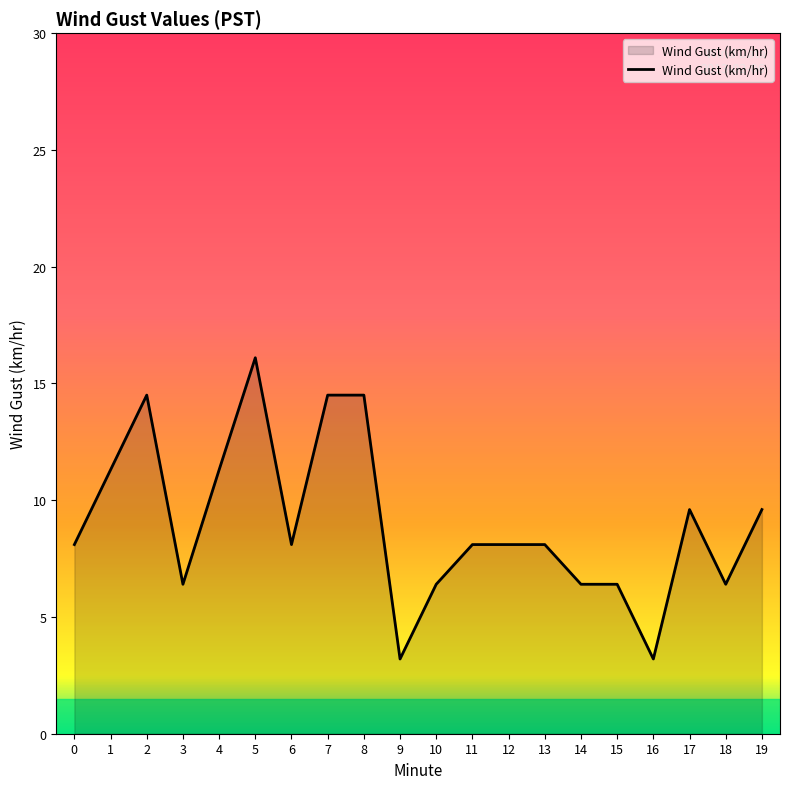

What is the difference between the maximum and minimum values?

12.9